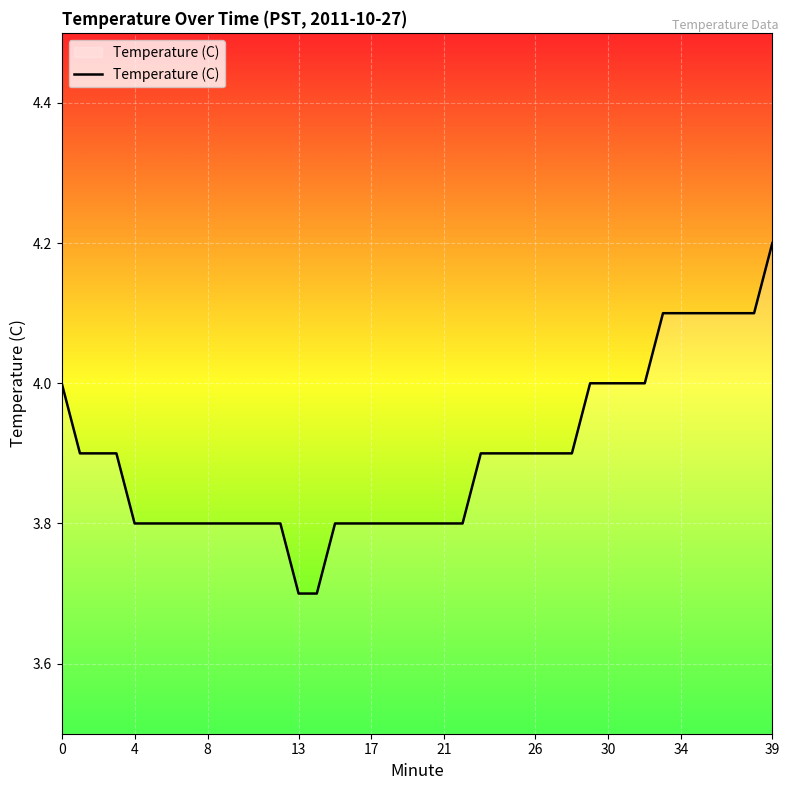

What is the greatest value displayed?

4.2